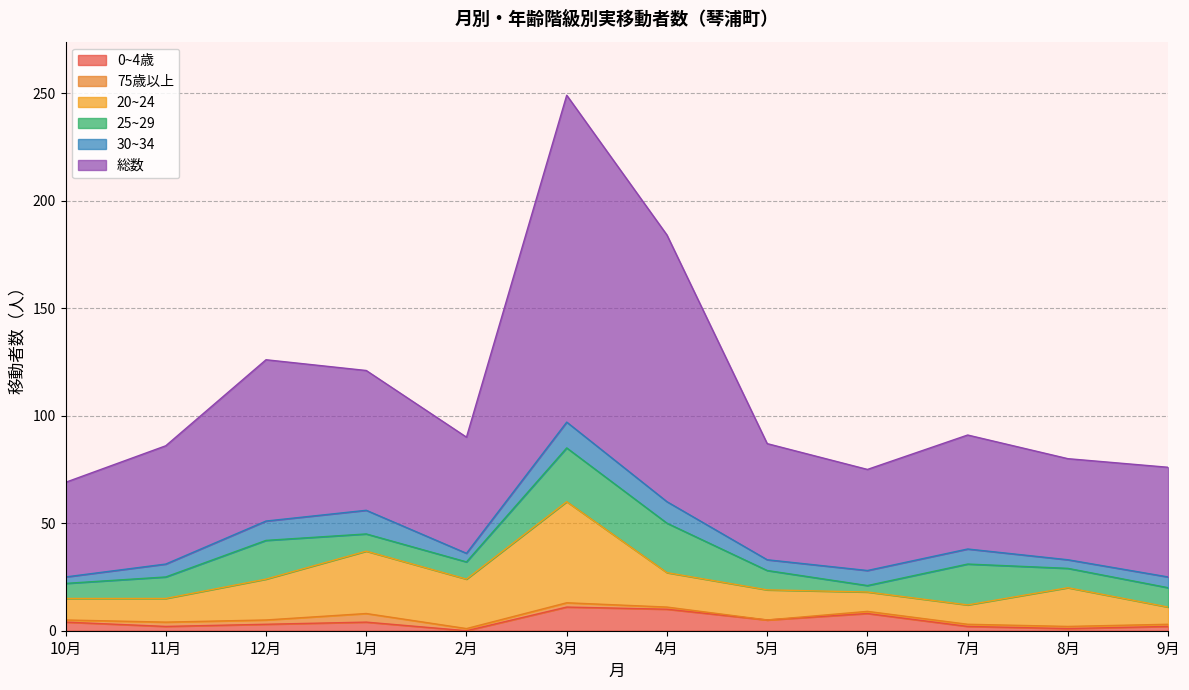

At which label does 25~29 reach its peak?

3月